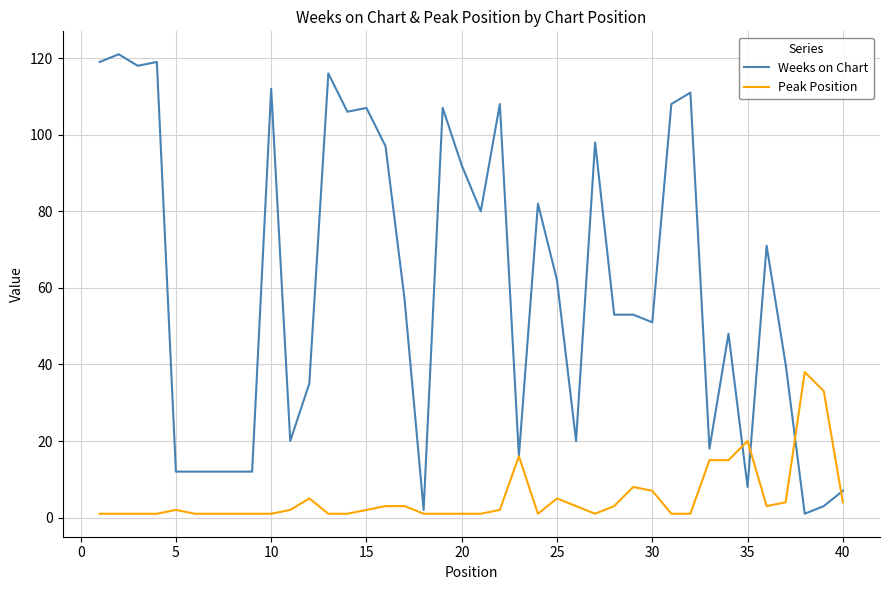

What is the average value of the Weeks on Chart series?

61